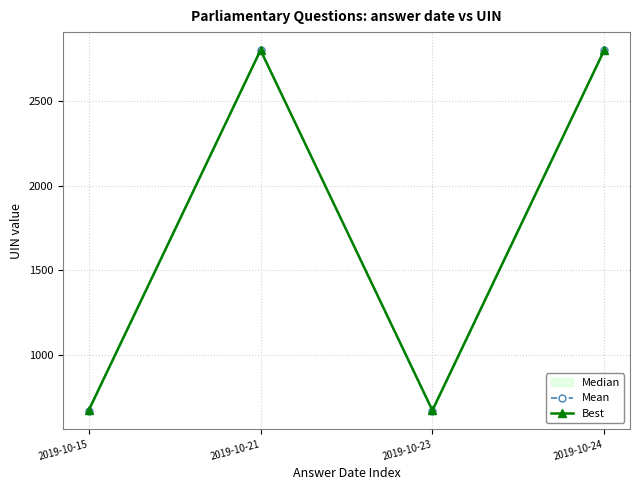

What is the difference between the maximum and minimum values in the Best series?

2132